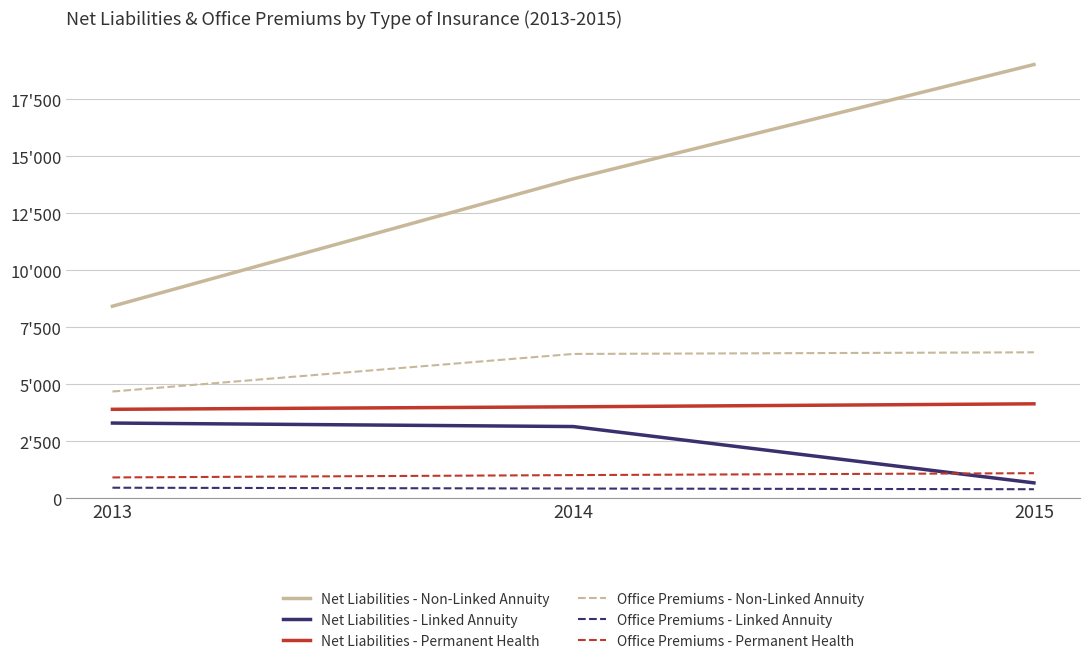

Where is Net Liabilities - Permanent Health nearest to the value 4019?

2014